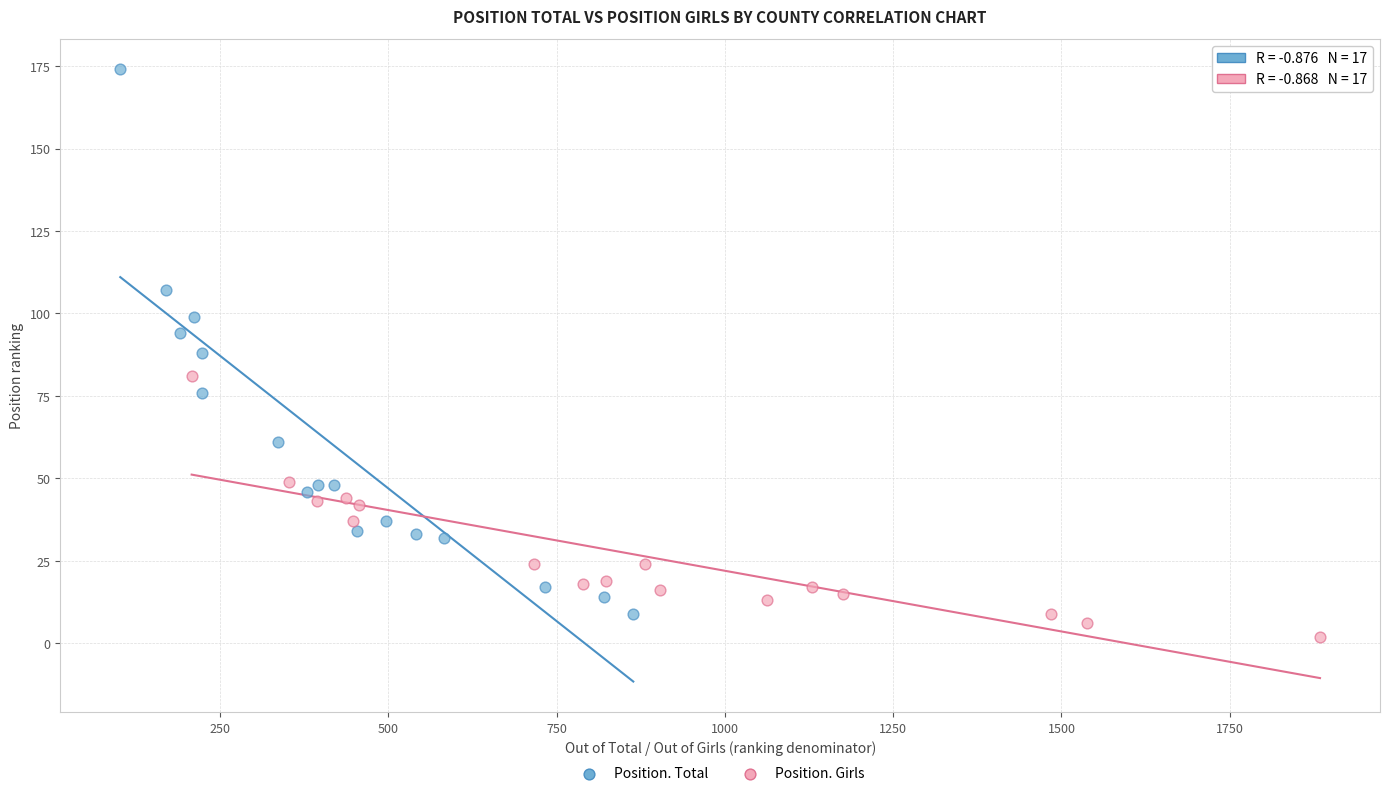

Which series contains the highest Y value?

Position. Total